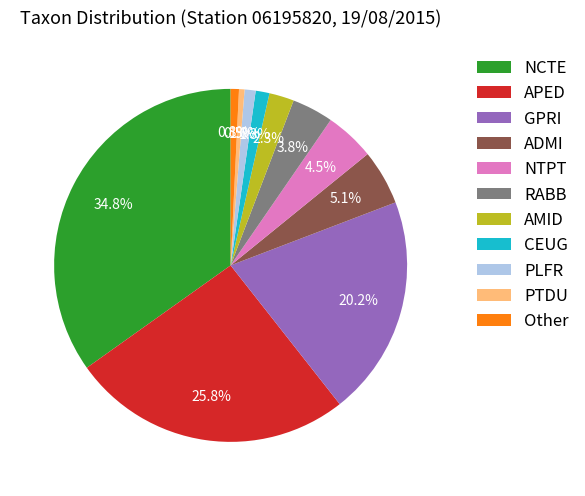

What percentage do PTDU and AMID together represent?

2.8%